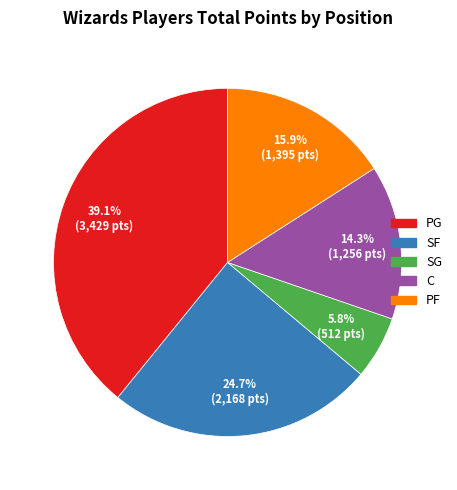

Rank the categories by value from lowest to highest.

SG, C, PF, SF, PG